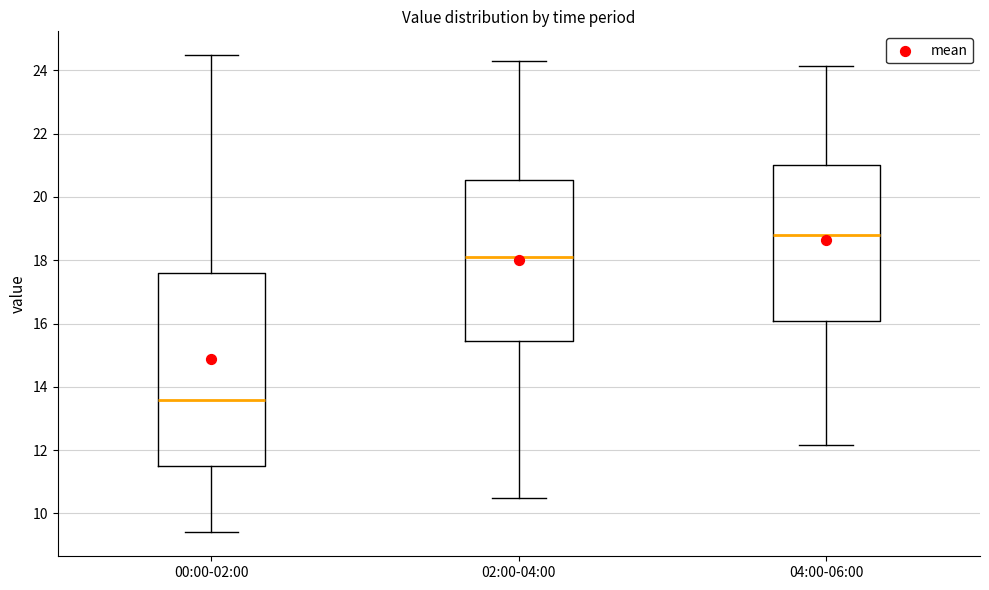

Where is the upper edge of the box for 04:00-06:00 on the y-axis? The values are not printed on the chart, so give them approximately, as read against the axis.

21.0